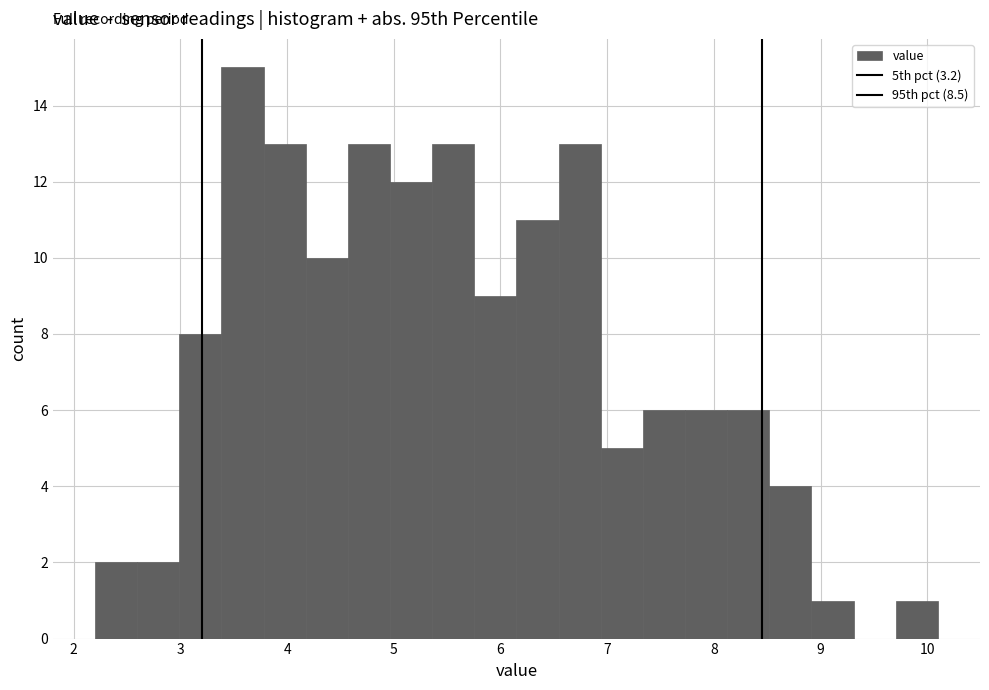

Around what value on the x-axis is the tallest bar? Give the approximate position of its centre, as read against the axis.

3.6